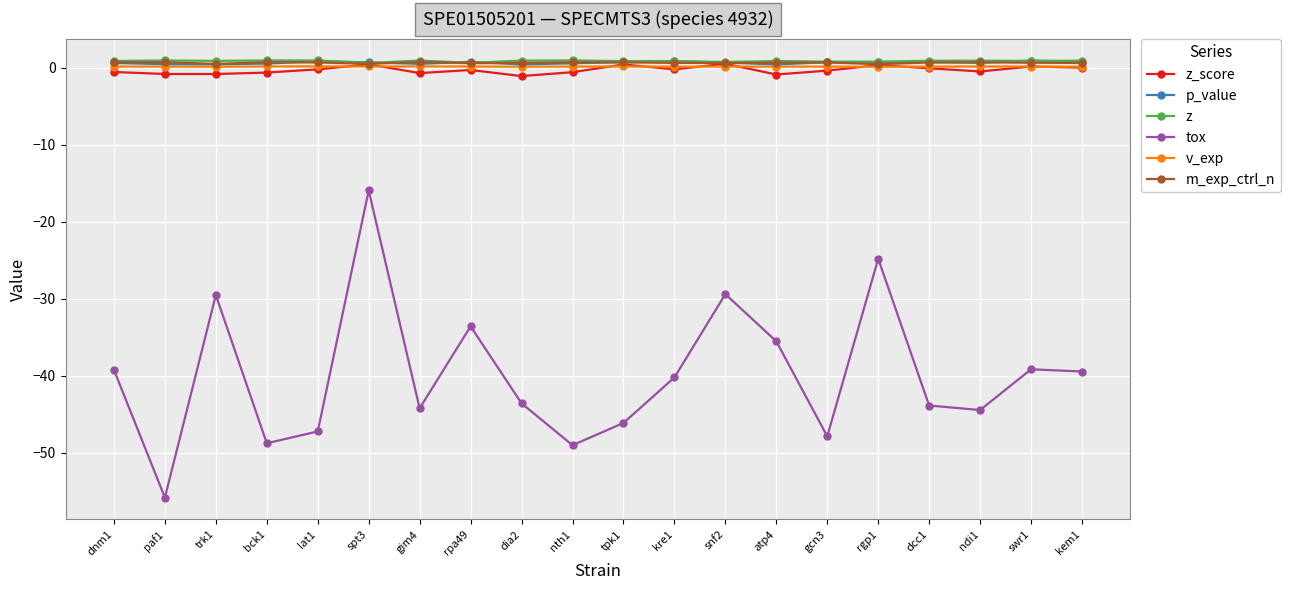

What is the spread (max minus min) of values at trk1?

30.4